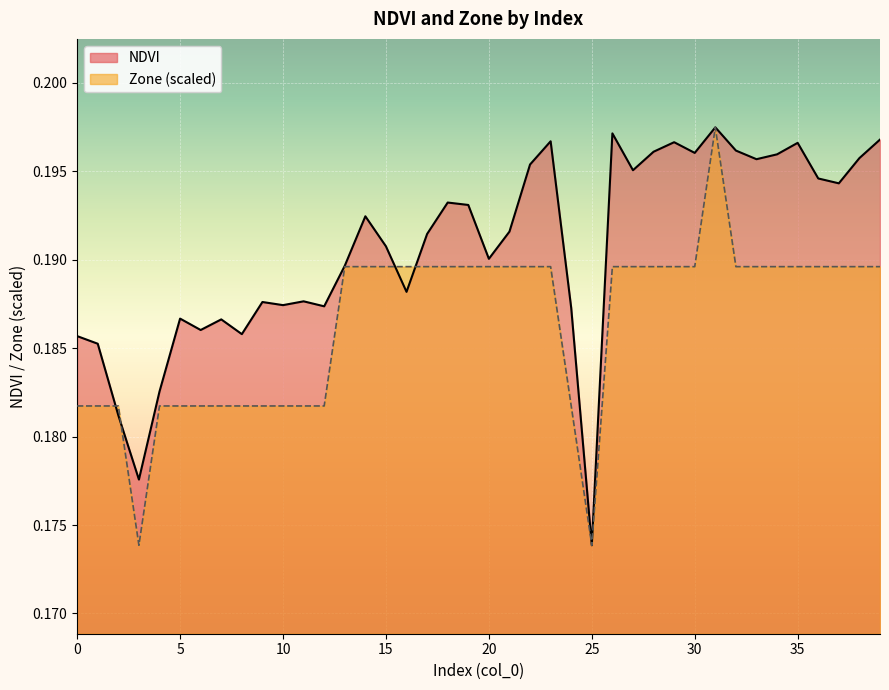

What is the value of the Zone point at the 36th from the left?

0.2